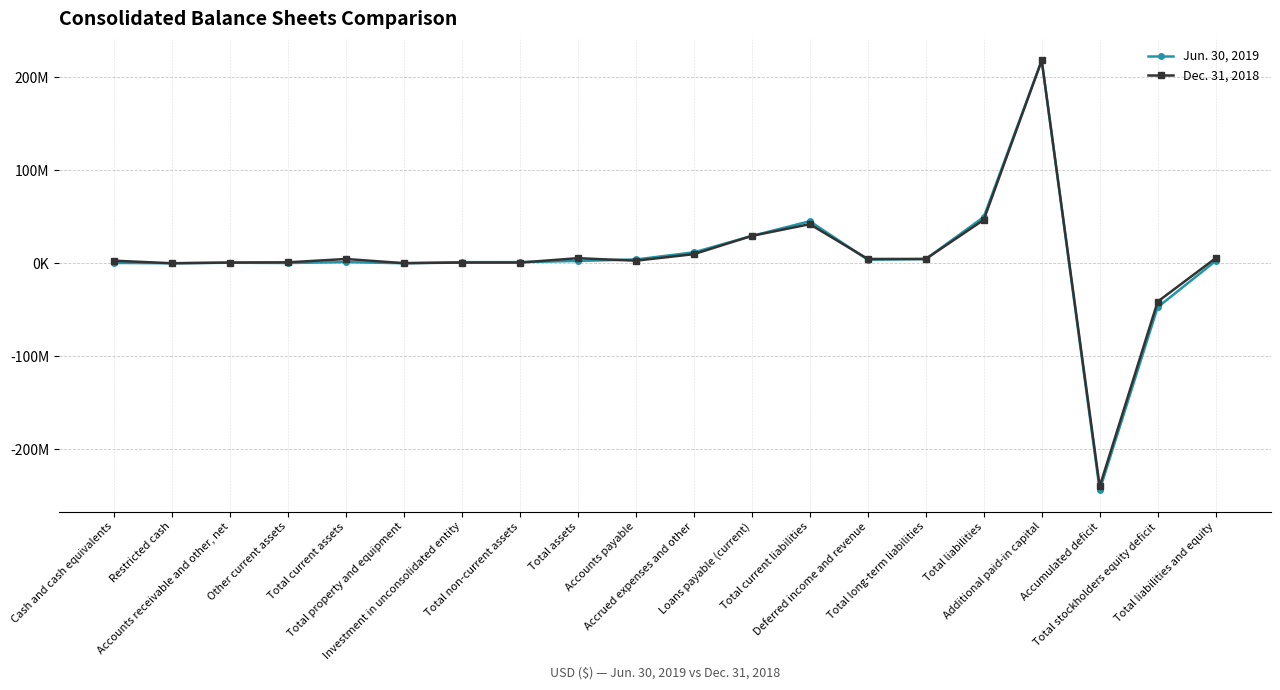

What is the maximum value shown in the chart?

218066351